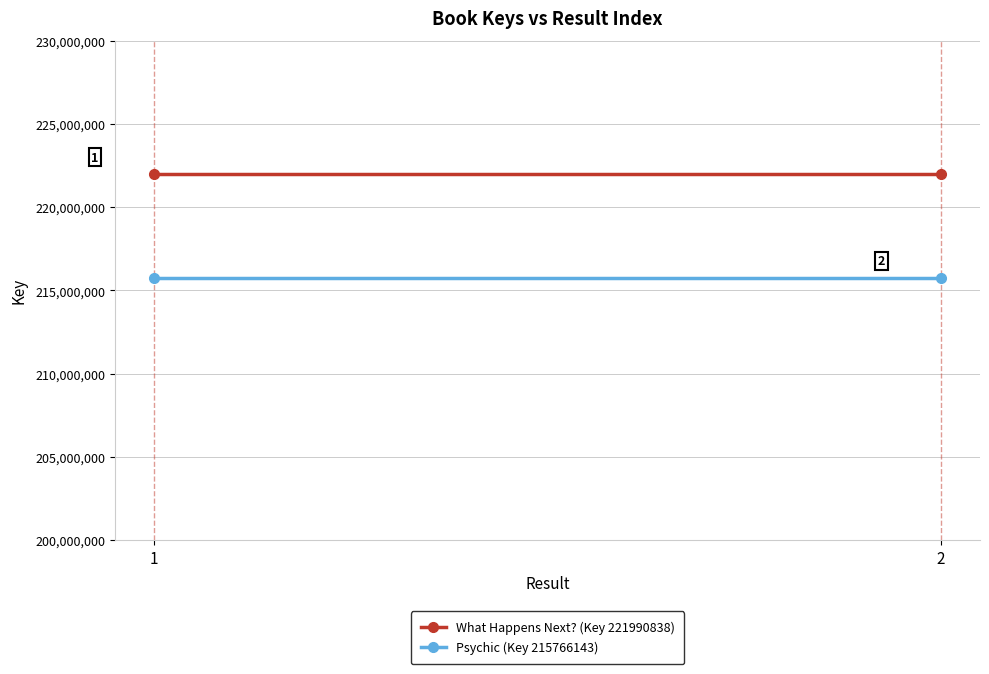

At which category is the sum across all series the highest?

1